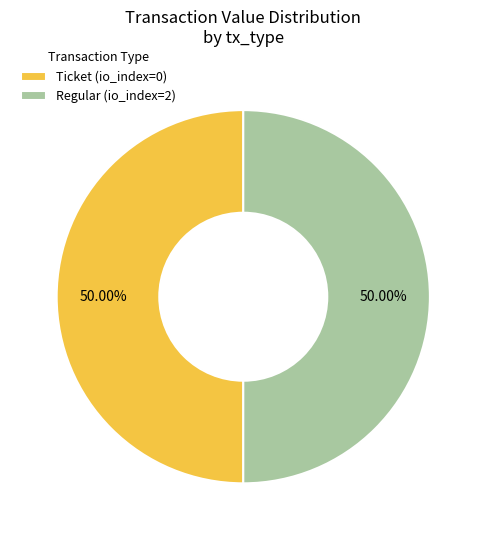

Approximately how many times larger is the value at Regular (io_index=2) compared to Ticket (io_index=0)?

1.0